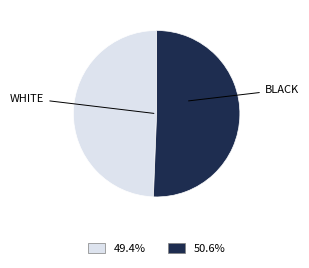

Is there a majority slice in this chart?

Yes